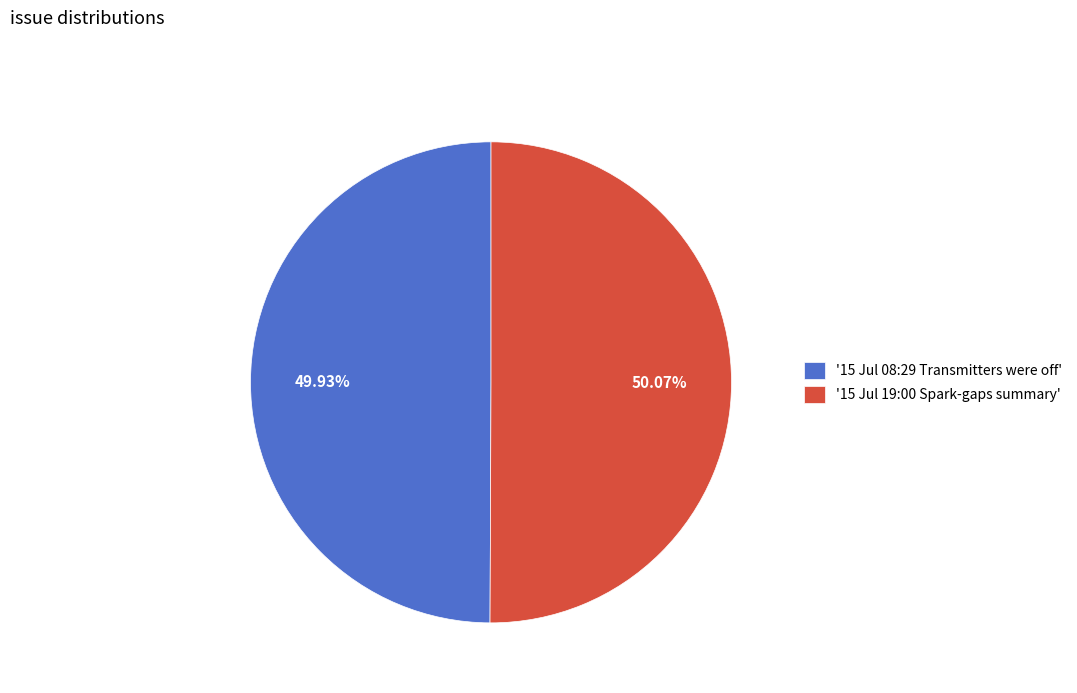

Approximately how many times larger is the value at '15 Jul 08:29 Transmitters were off' compared to '15 Jul 19:00 Spark-gaps summary'?

1.0